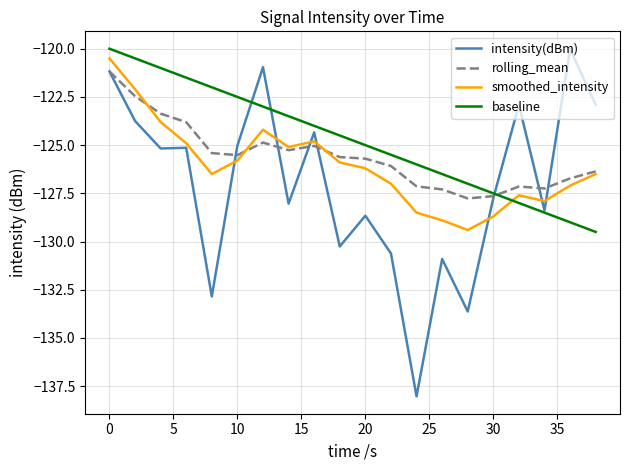

Which series has the largest total across all categories?

baseline